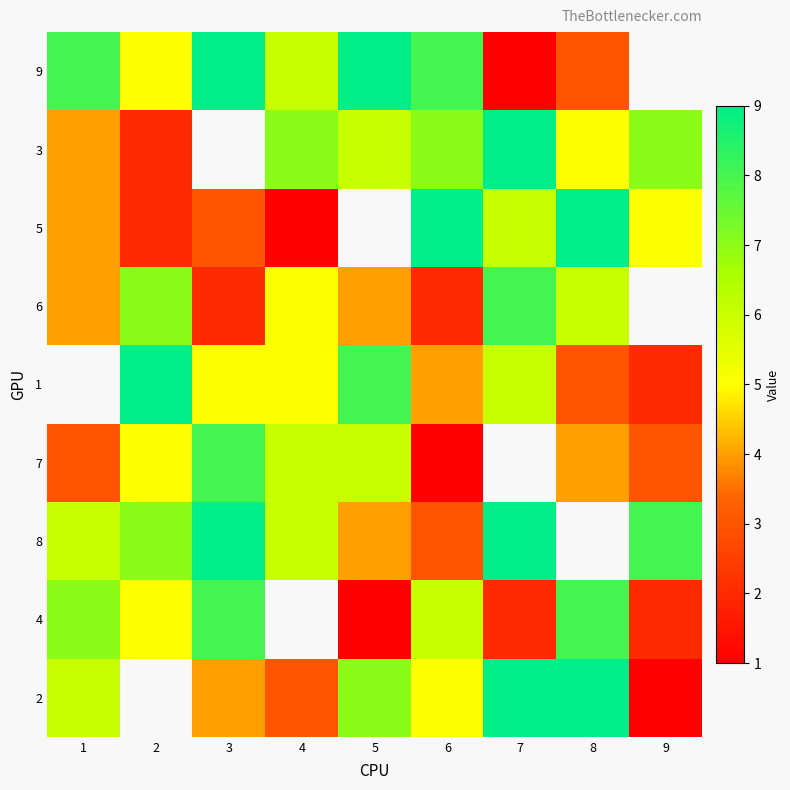

Is it true that 9 equals 9.0 at 5?

True